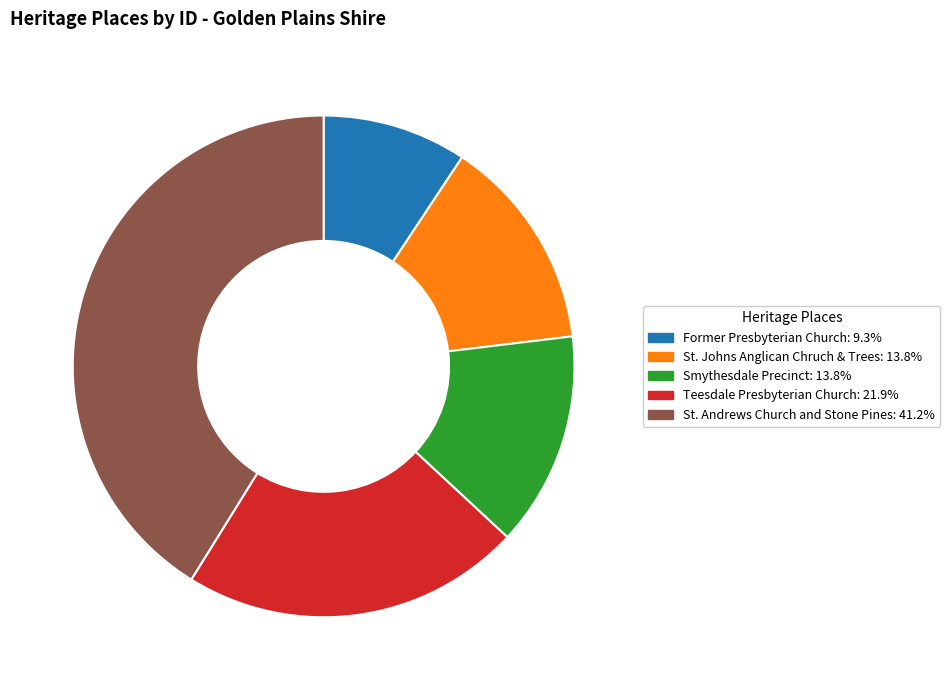

Which slice is the largest?

St. Andrews Church and Stone Pines